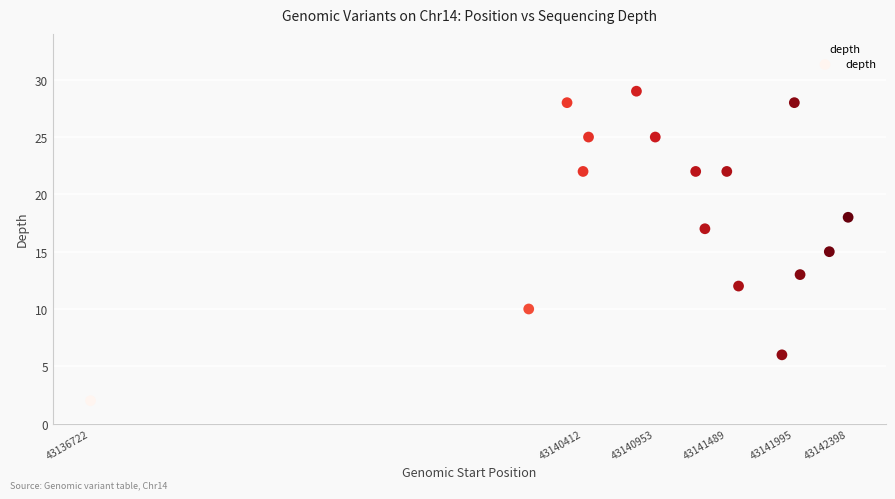

What is the range of X values (max minus min)?

5676